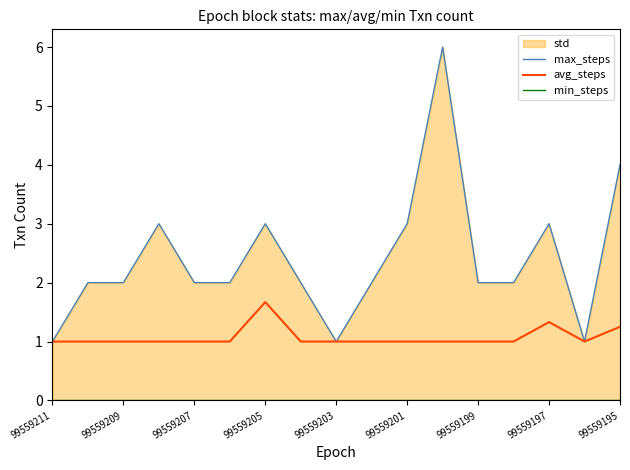

Is it true that avg_steps equals 1.4 at 99559207?

False